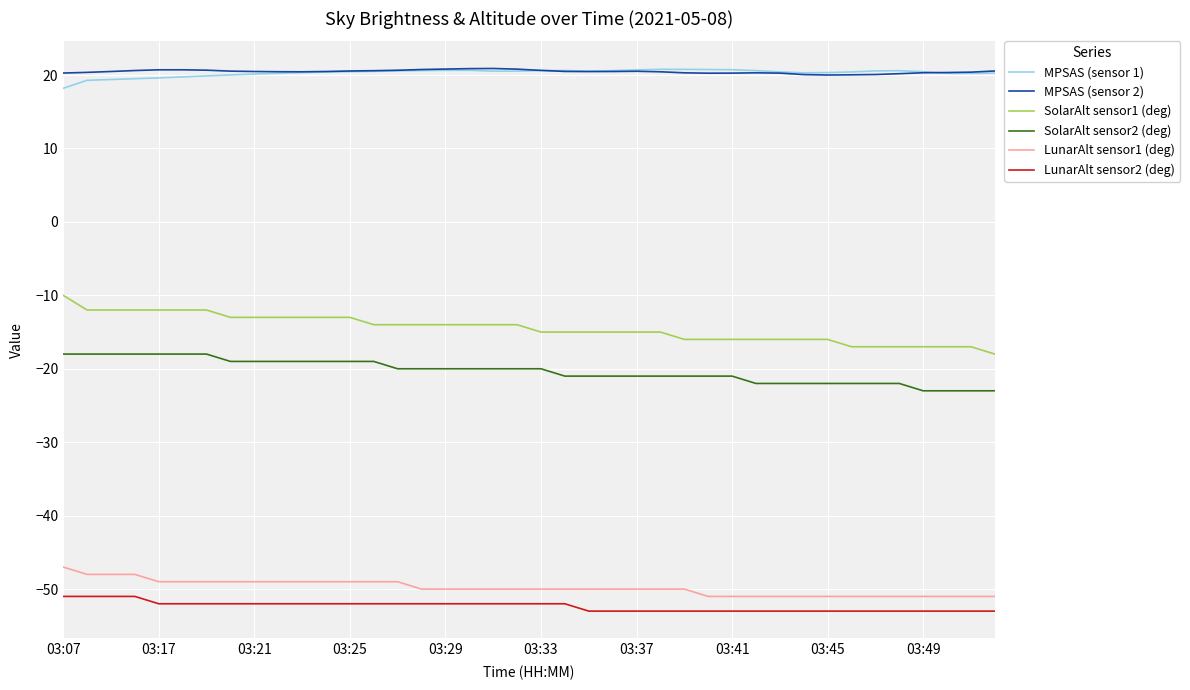

What are all the series names shown in the legend?

MPSAS (sensor 1), MPSAS (sensor 2), SolarAlt sensor1 (deg), SolarAlt sensor2 (deg), LunarAlt sensor1 (deg), LunarAlt sensor2 (deg)